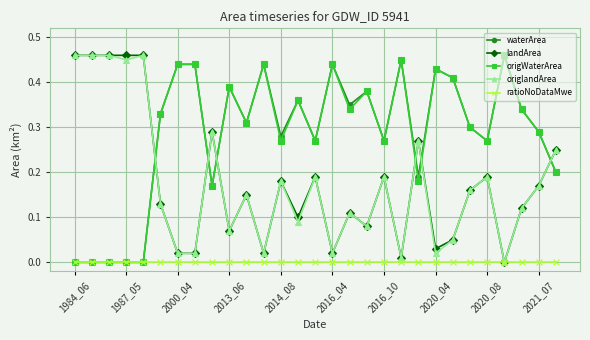

Which series ends up on top after the final intersection of waterArea and origlandArea?

origlandArea